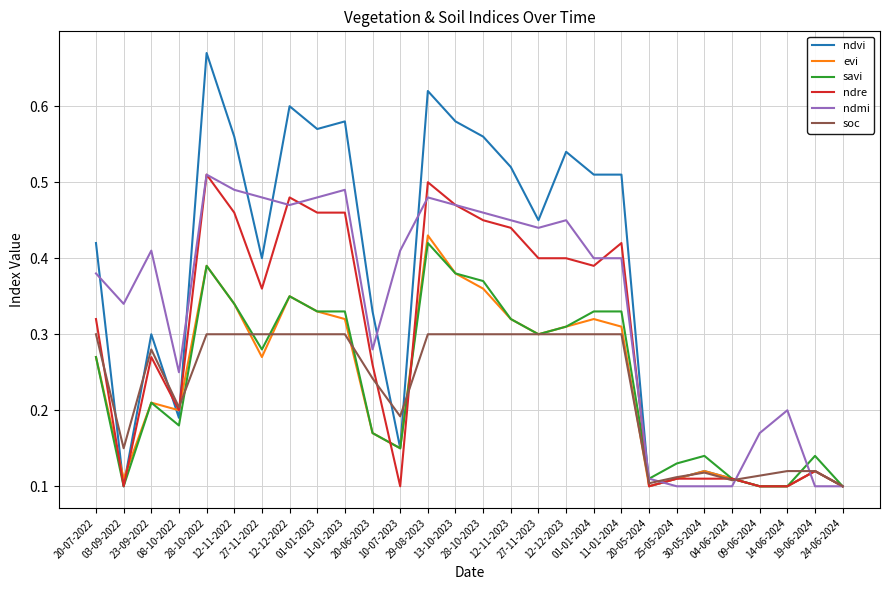

Which series has the largest range (max minus min)?

ndvi